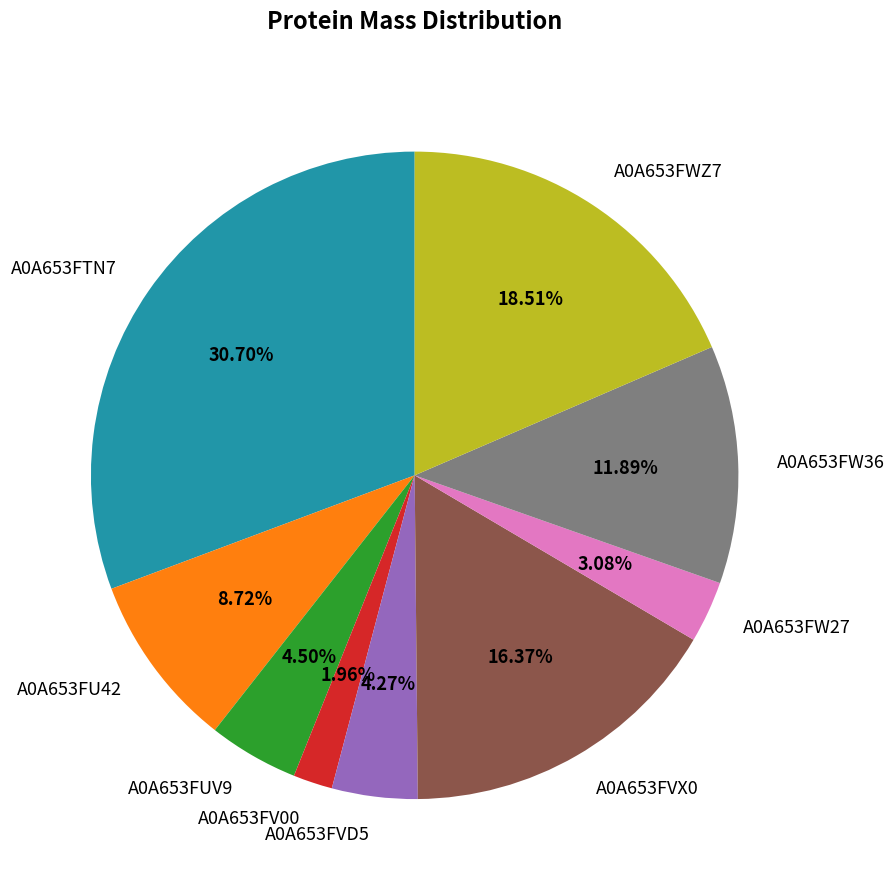

The A0A653FVX0 slice represents 16% of the pie. True or false?

True